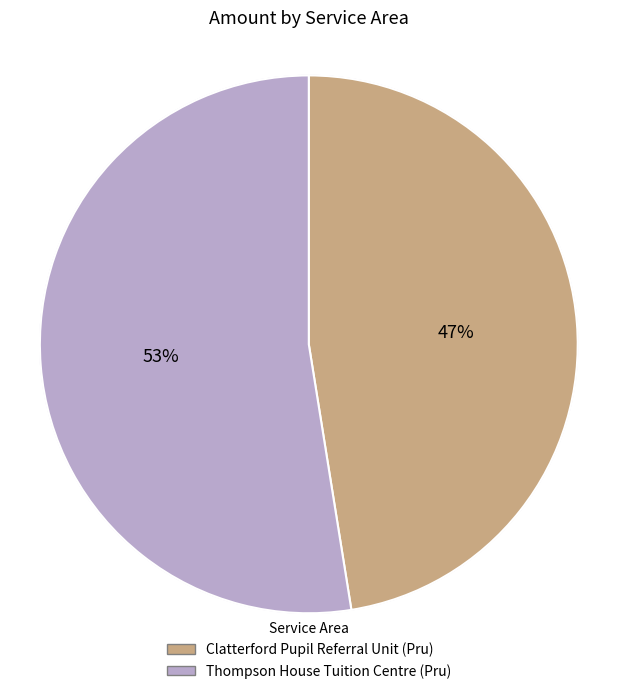

What is the total percentage of Clatterford Pupil Referral Unit (Pru) and Thompson House Tuition Centre (Pru)?

100.0%